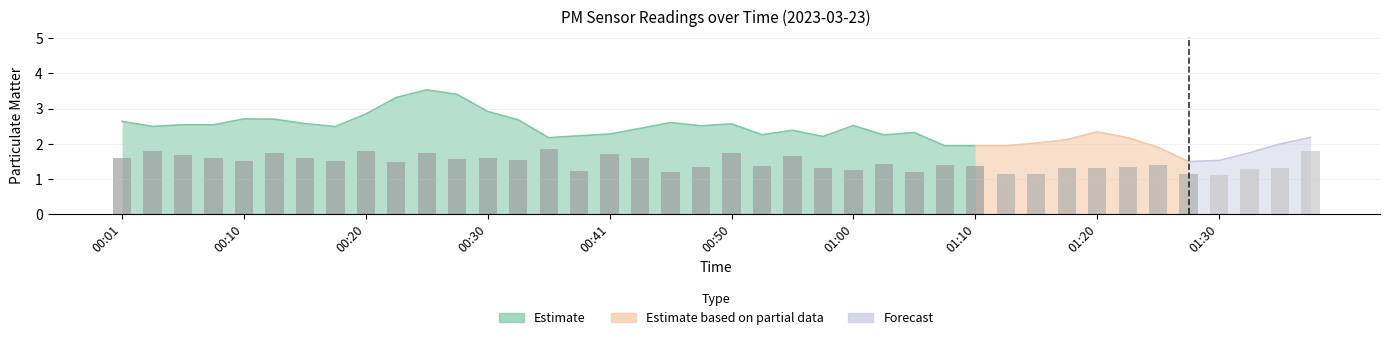

What is the label of the 13th bar from the left?

00:30